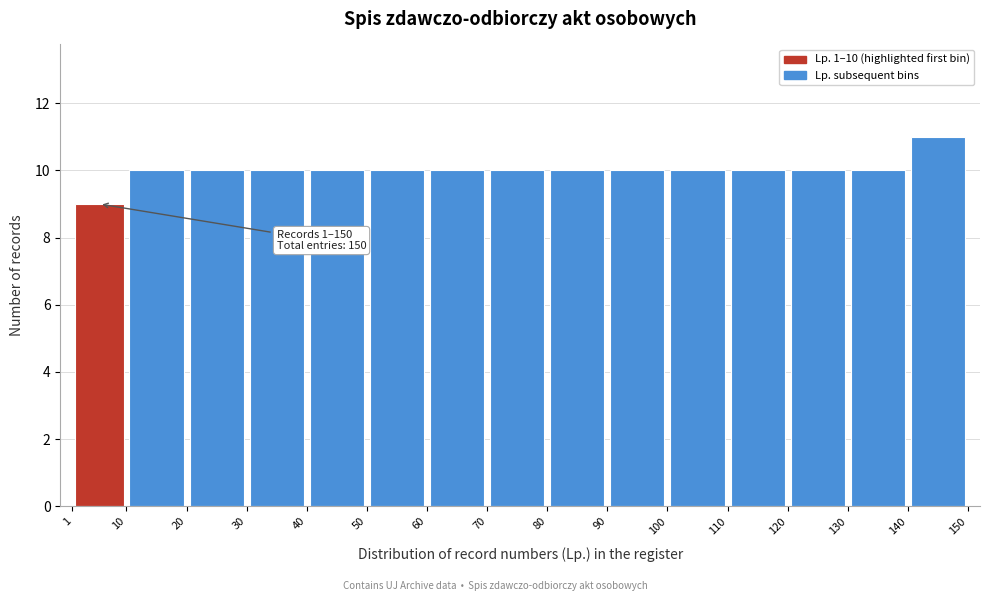

Over which range of the x-axis is the bar tallest?

140 to 150